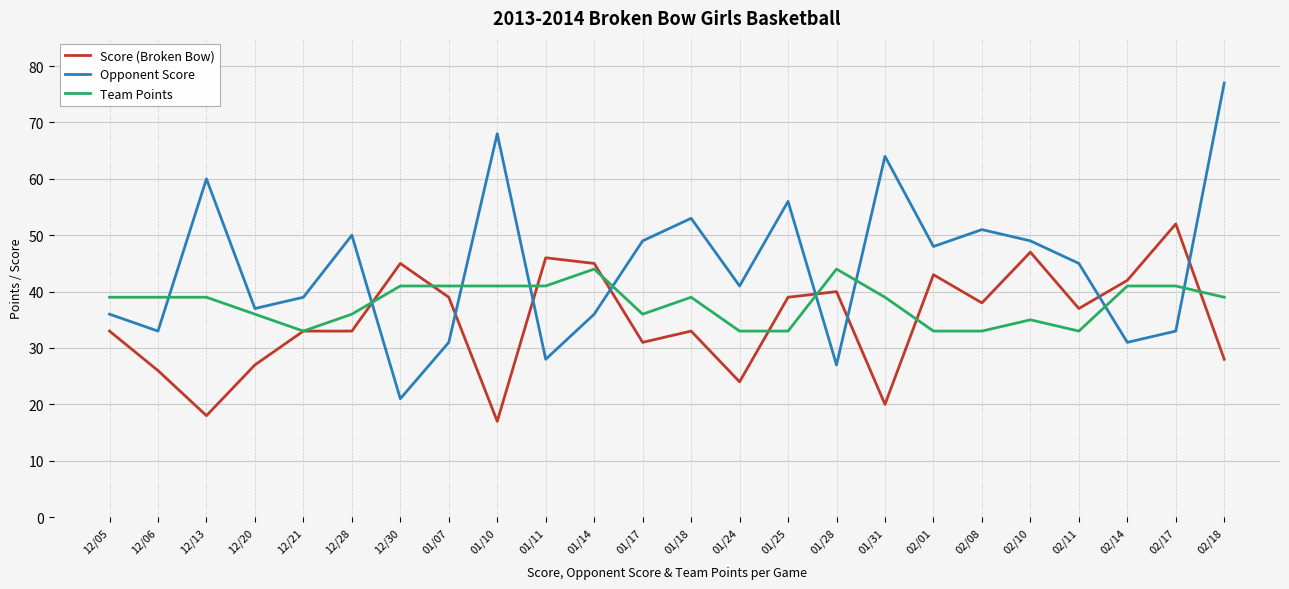

Which category has the highest value across all series?

02/18